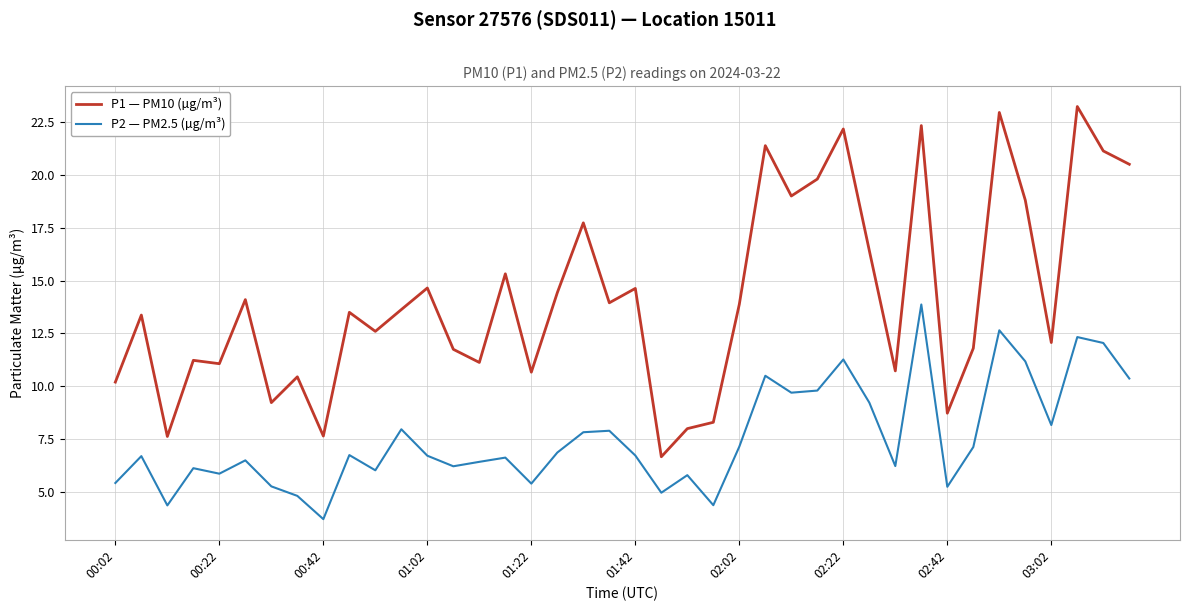

Count the number of data series in this chart.

2